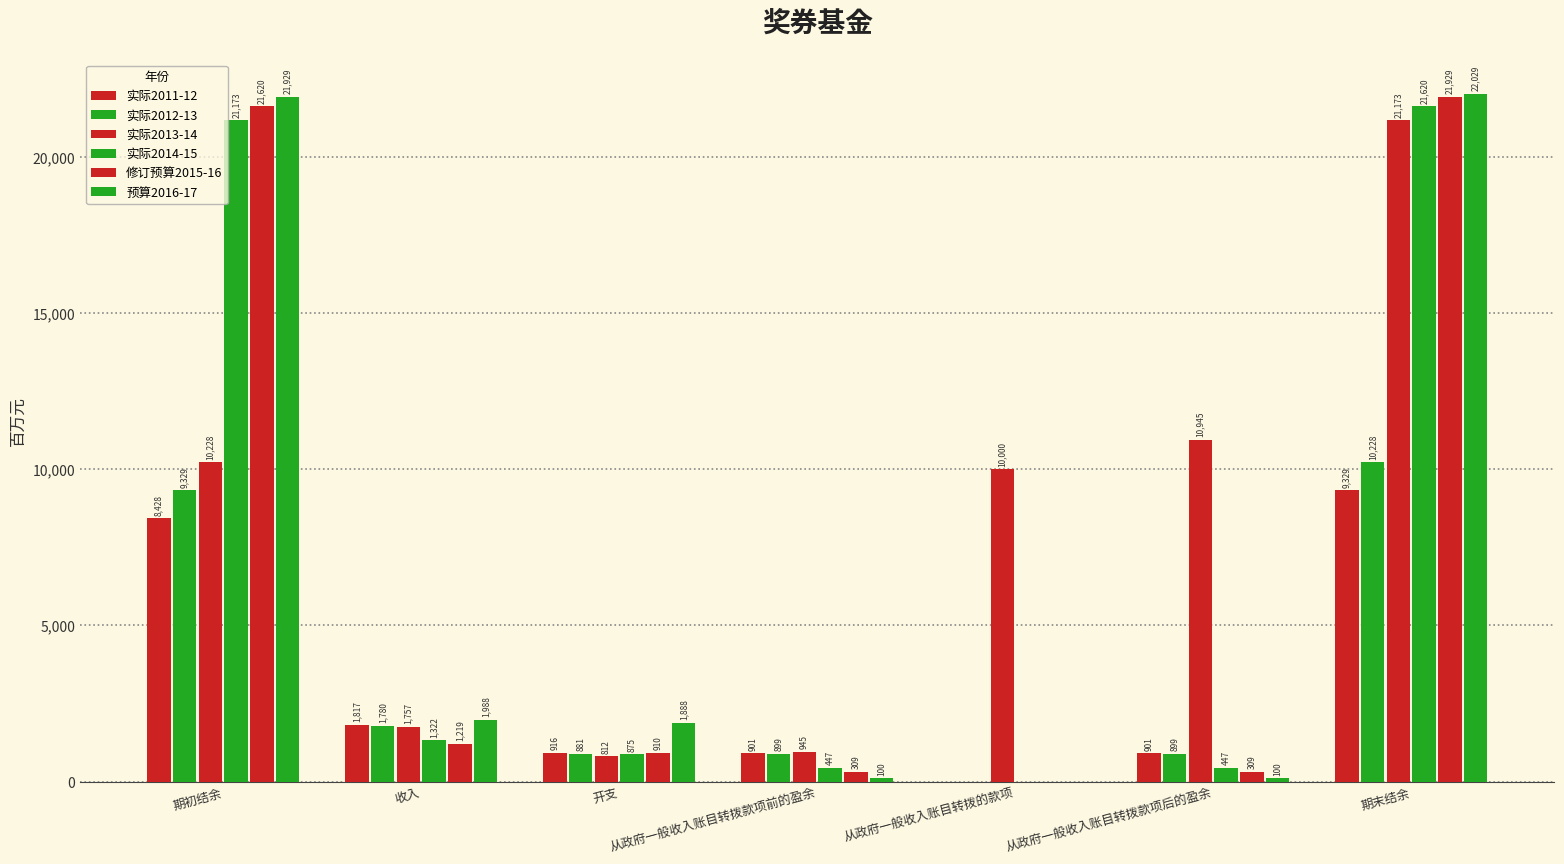

At which label does 实际2012-13 reach its minimum?

从政府一般收入账目转拨的款项